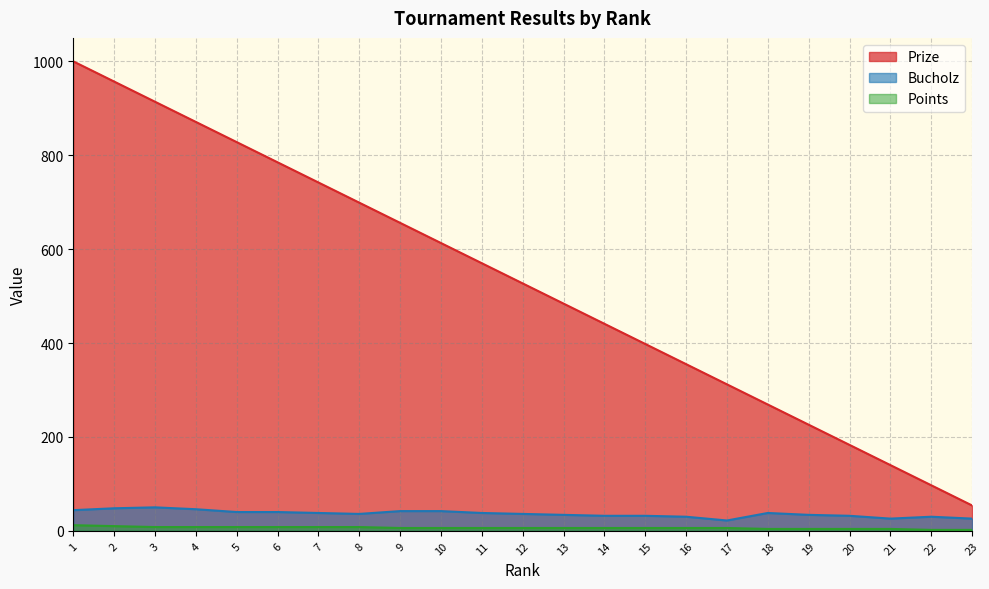

What are all the series names shown in the legend?

Prize, Bucholz, Points